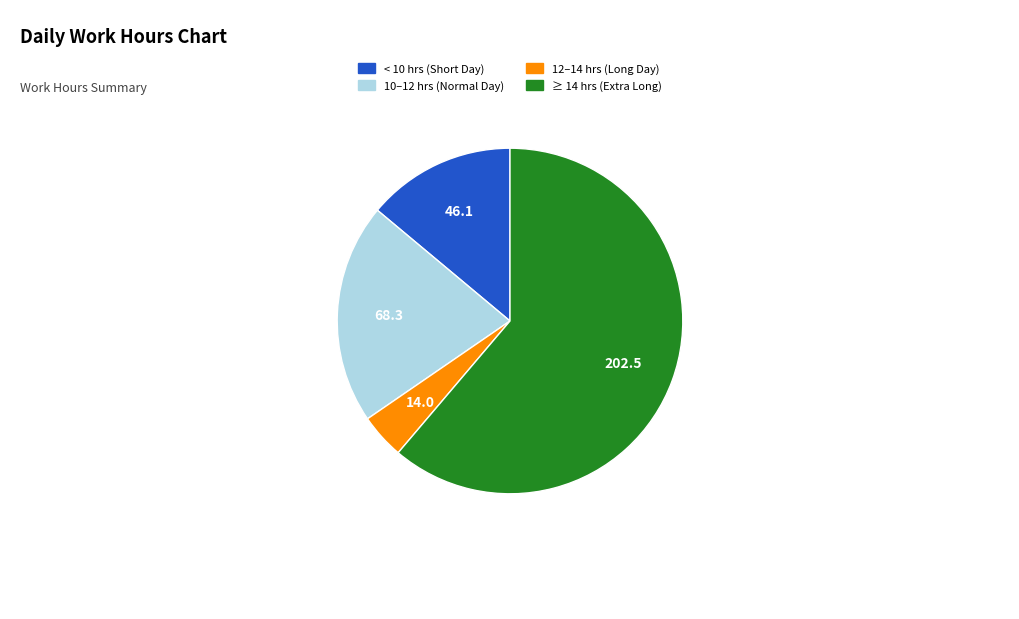

Is there any slice that represents more than half of the pie?

Yes